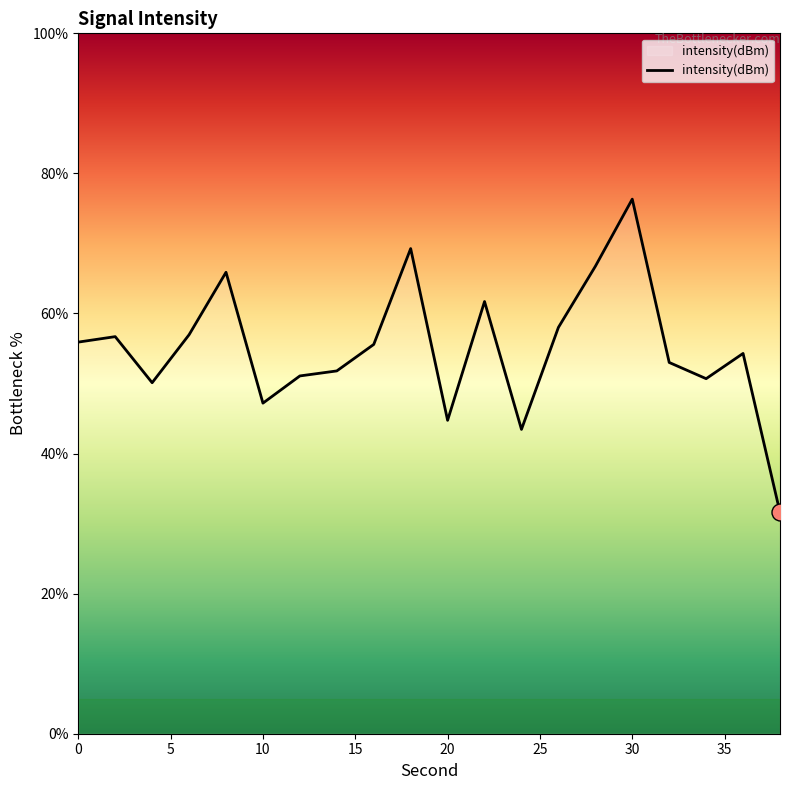

What is the smallest value displayed?

31.6